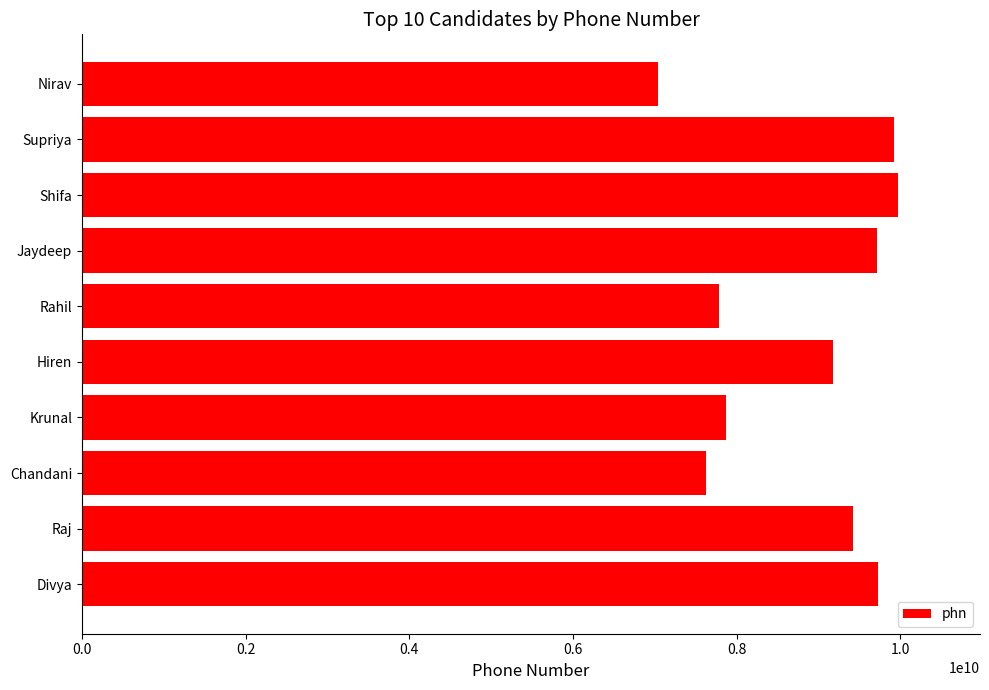

What is the value of the 10th bar from the top?

9727777841